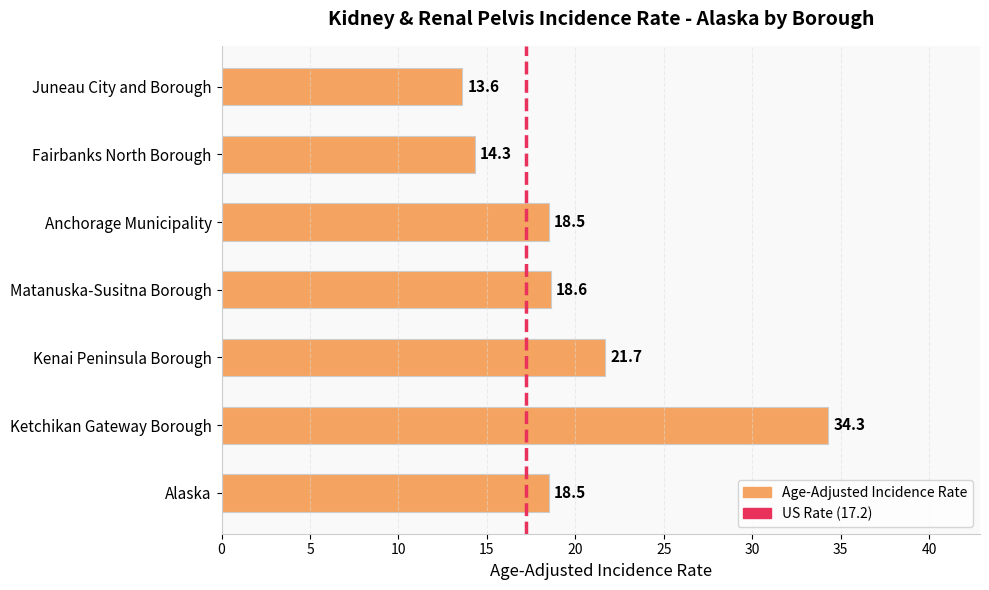

Between Ketchikan Gateway Borough and Anchorage Municipality, which is larger?

Ketchikan Gateway Borough